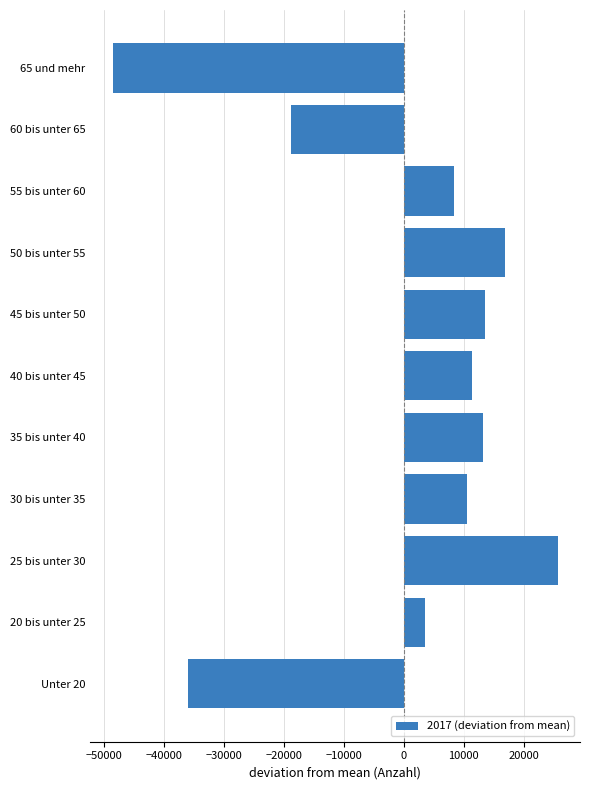

Where is the data nearest to the value -11410?

60 bis unter 65